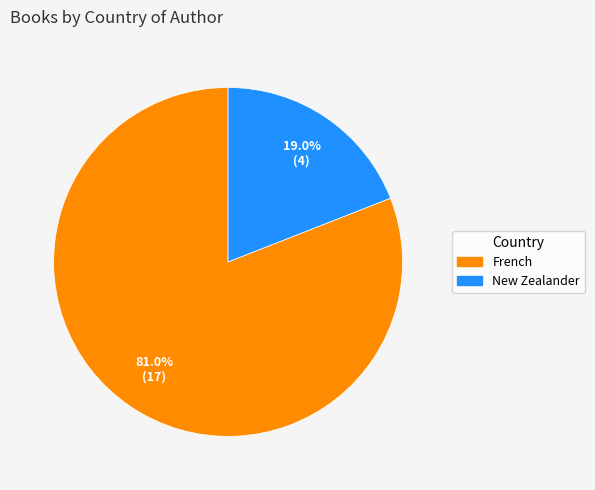

Which category has the biggest portion of the pie?

French